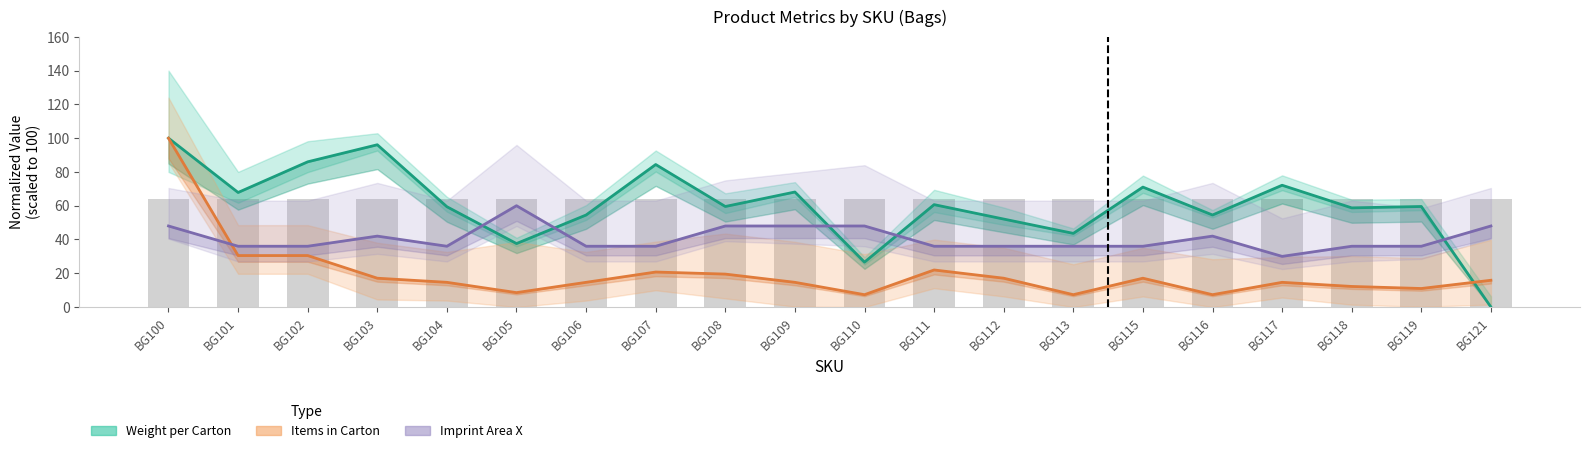

Which series has the widest spread of values?

Weight per Carton